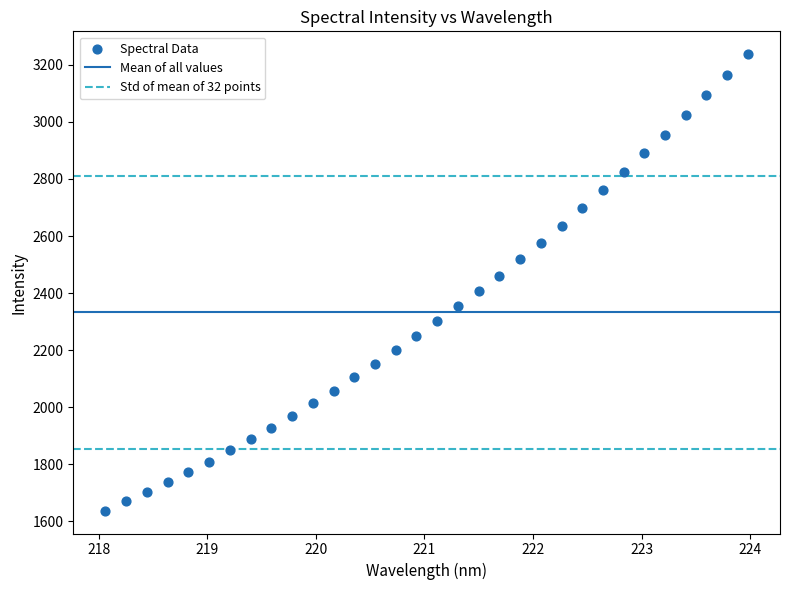

What is the range of X values (max minus min)?

5.9